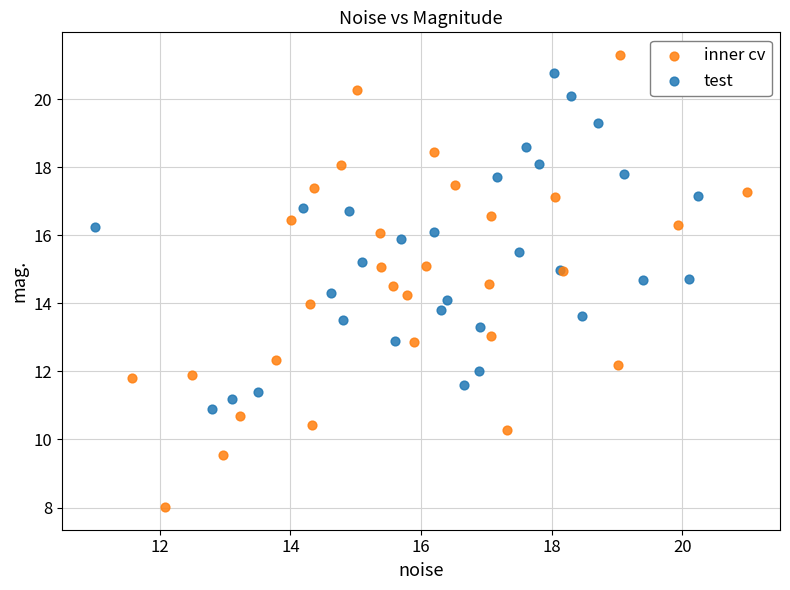

Which series contains the lowest Y value?

inner cv